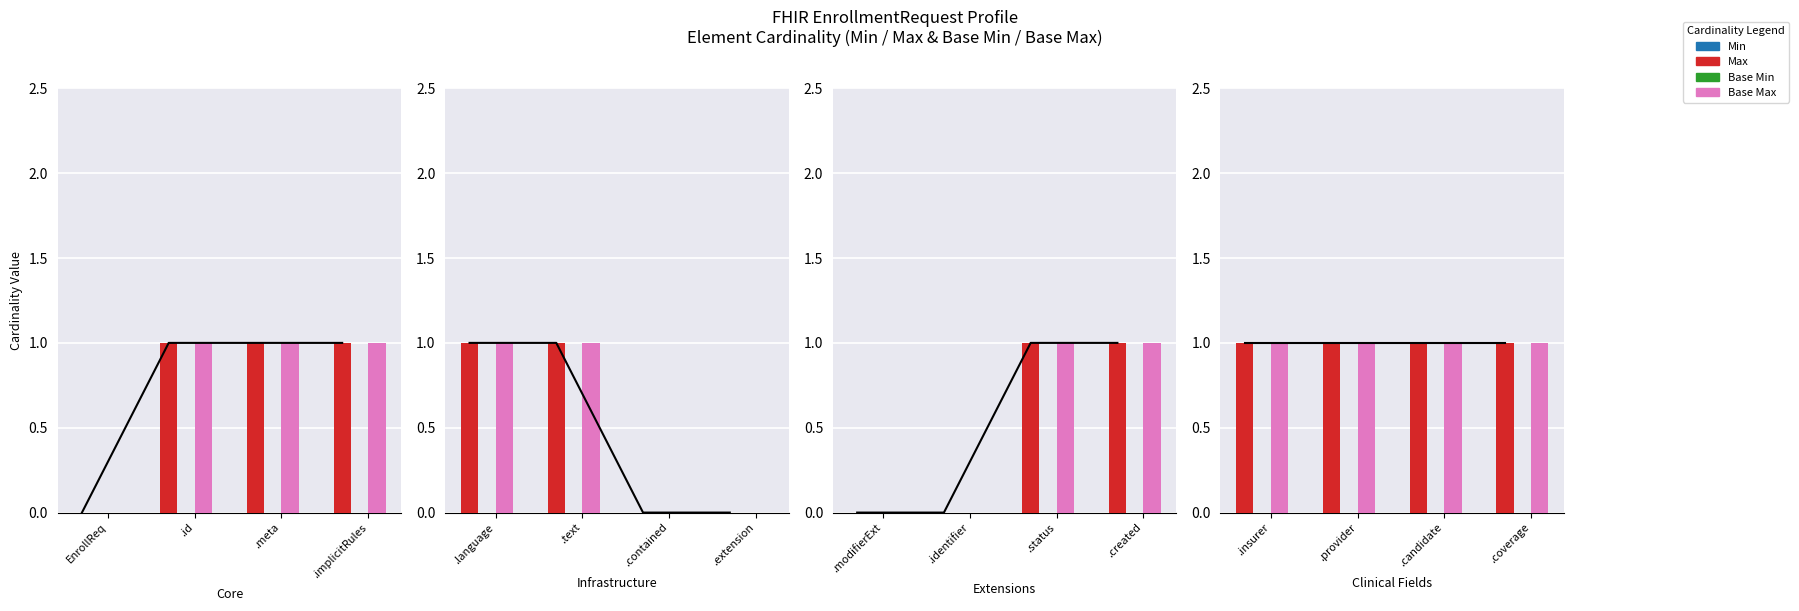

The value of Base Max at .candidate is 1. True or false?

True